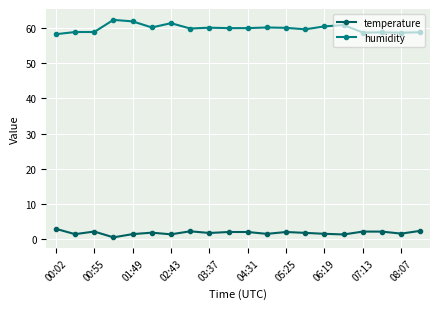

How many lines are shown in the chart?

2